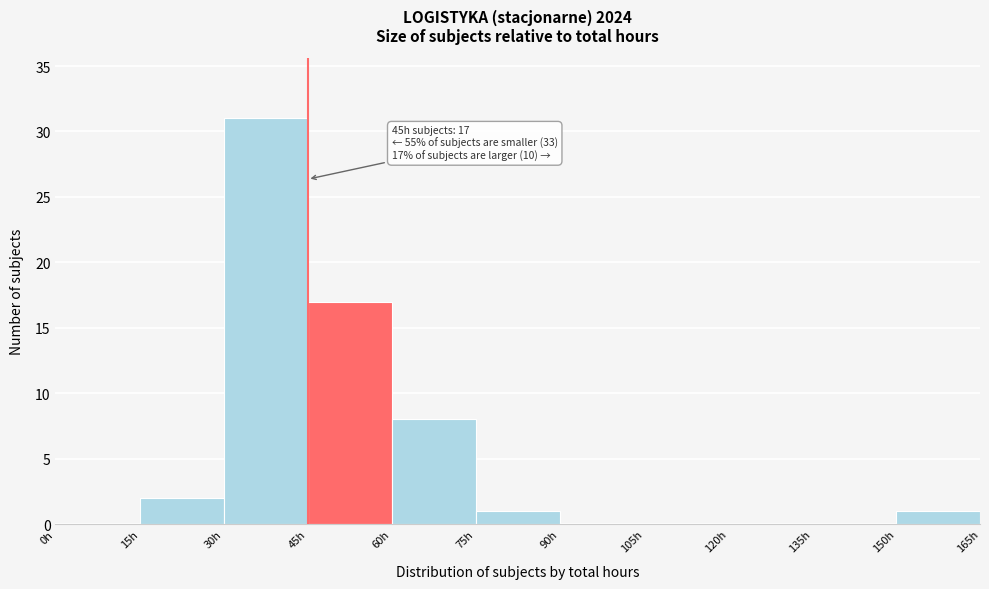

Which range on the x-axis has the tallest bar?

30 to 45